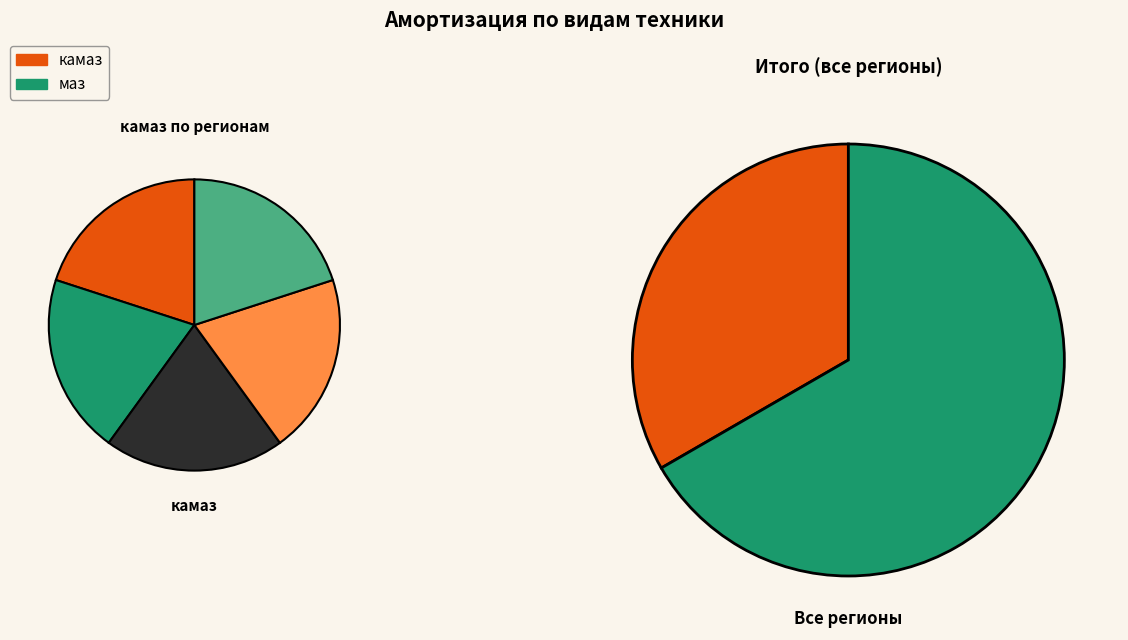

Does Москва account for over 50% of the chart?

No